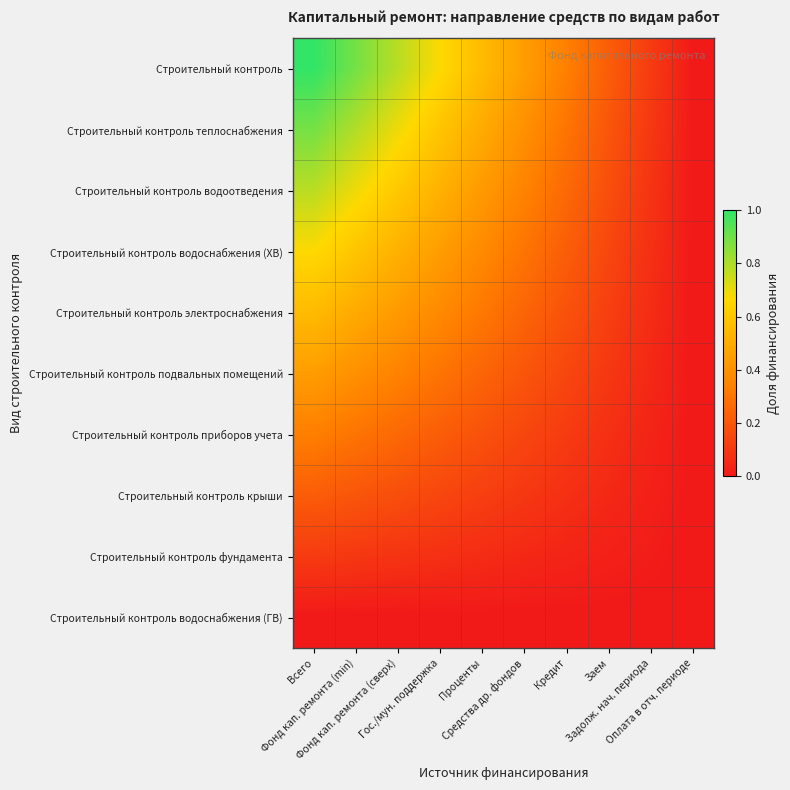

At which category does the chart reach its minimum across all series?

Оплата в отч. периоде